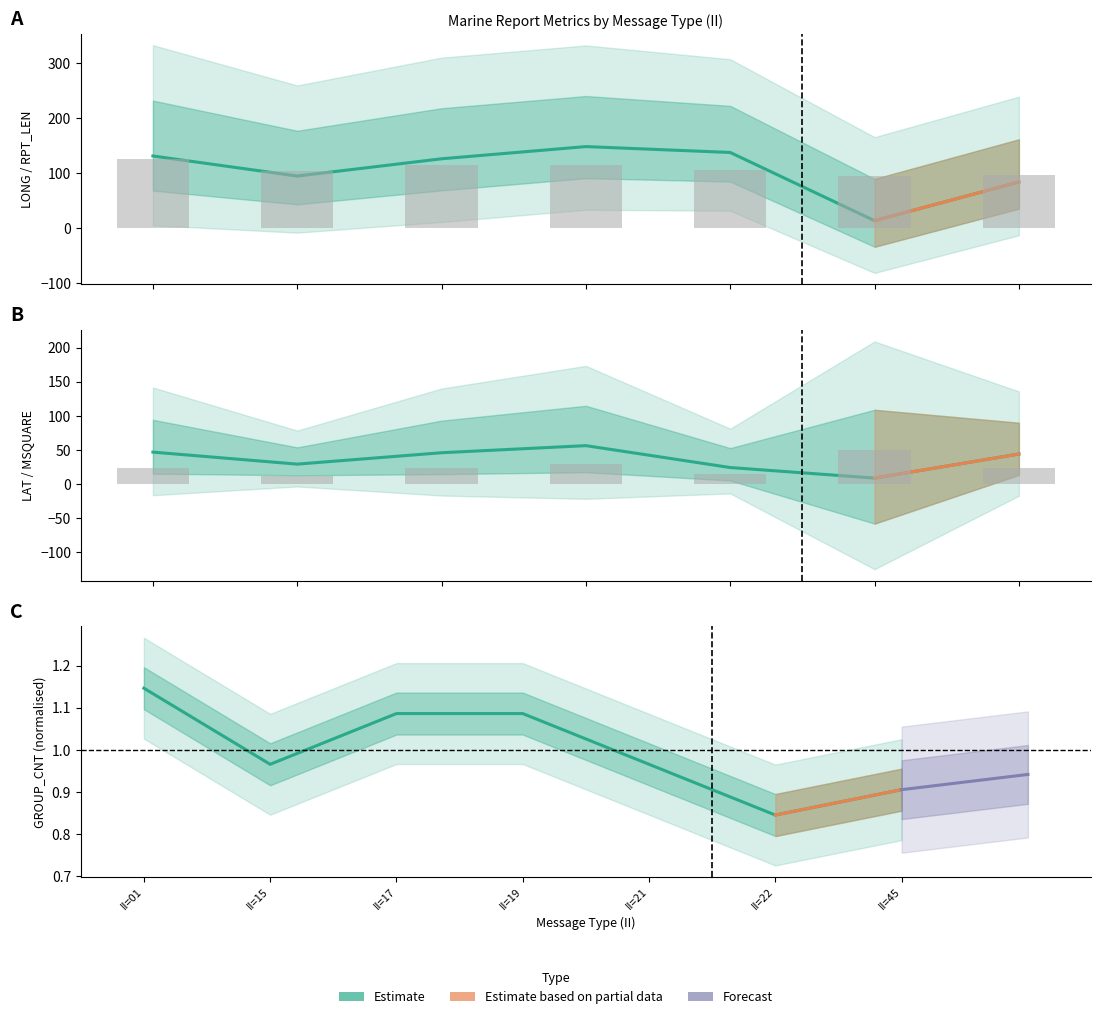

At how many categories does at least one series exceed 97?

5